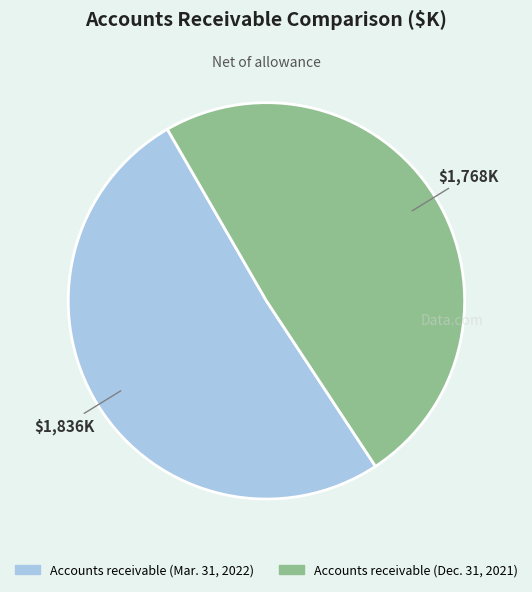

Do Accounts receivable (Mar. 31, 2022) and Accounts receivable (Dec. 31, 2021) together represent more than half of the pie?

Yes